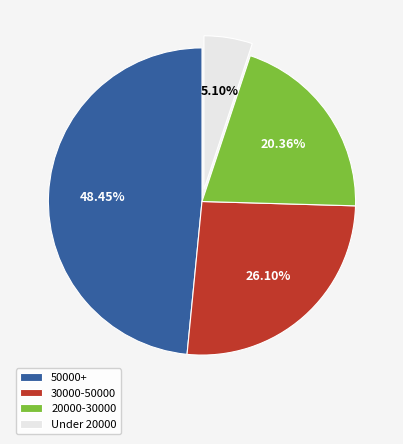

How many segments does this pie chart have?

4